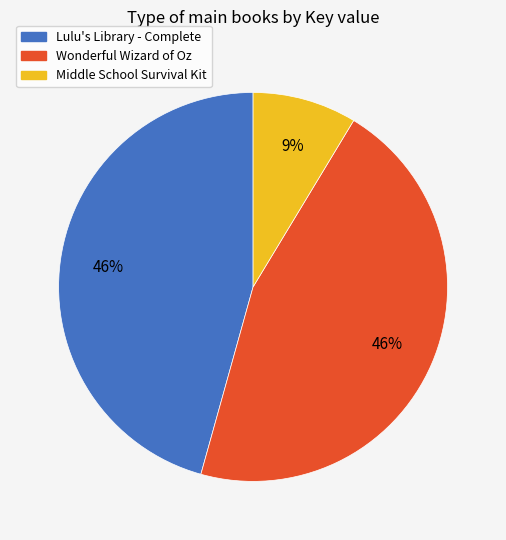

To the nearest percent, what is the difference between the Middle School Survival Kit and Wonderful Wizard of Oz slice percentages?

37%